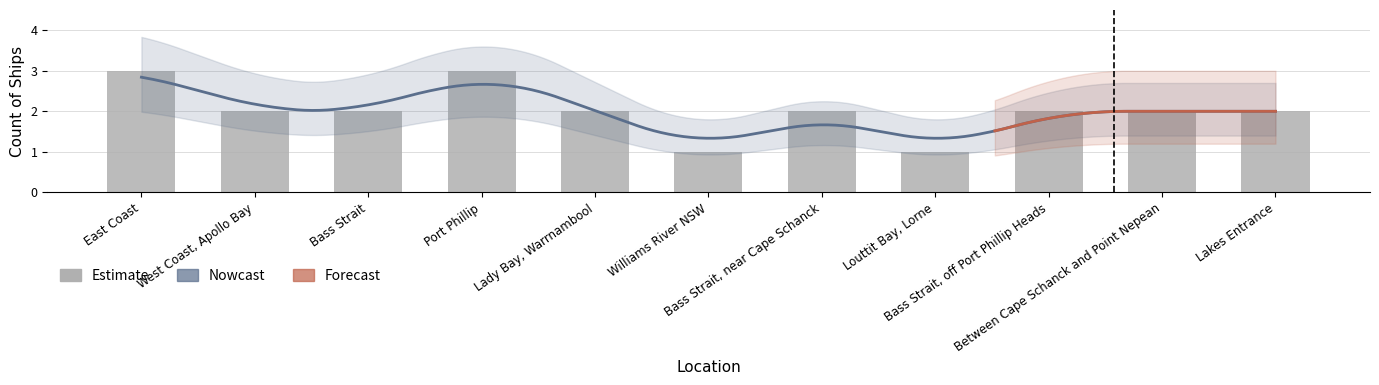

What is the sum of all values?

22